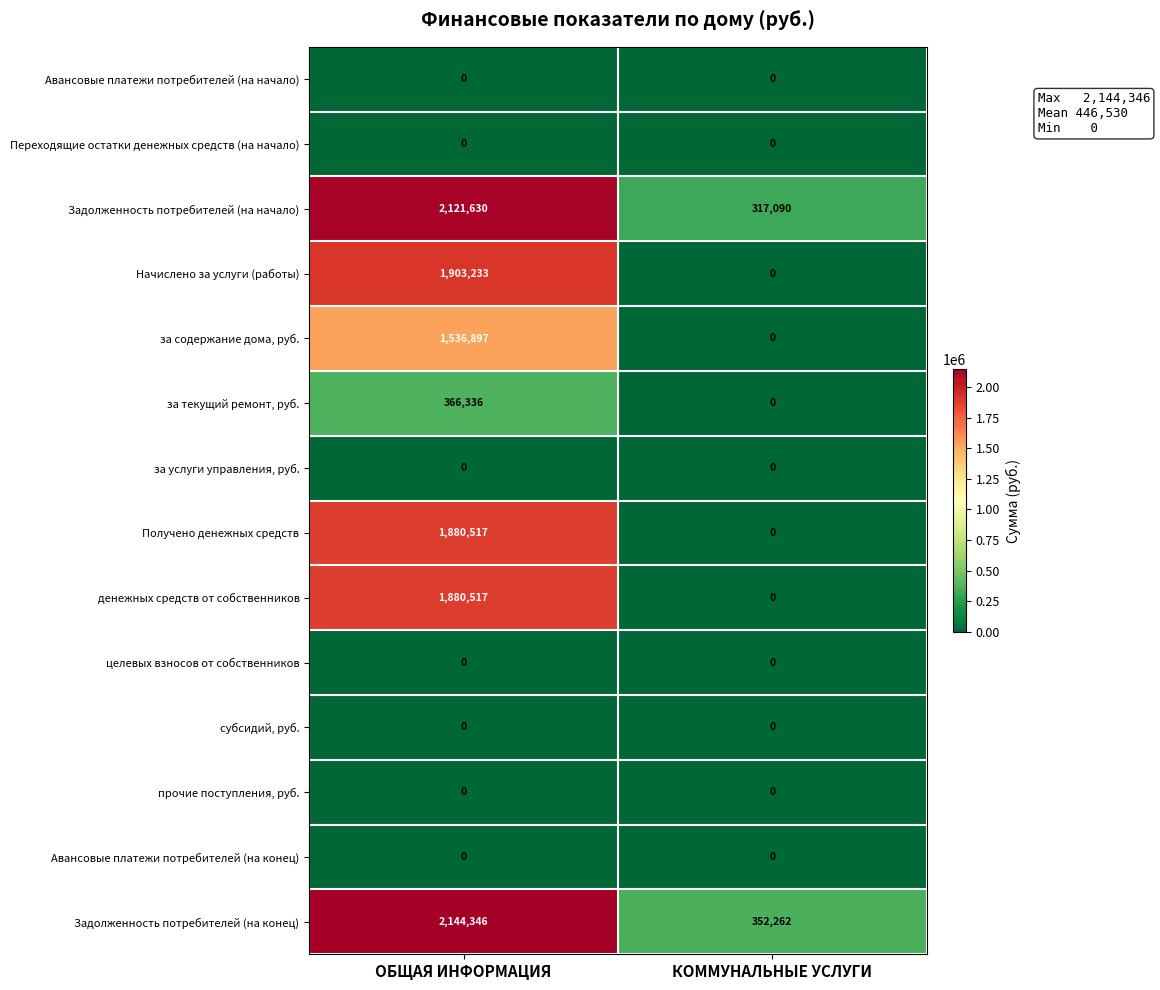

Reading left to right, what are all the values shown in this chart?

Авансовые платежи потребителей (на начало): ОБЩАЯ ИНФОРМАЦИЯ=0	КОММУНАЛЬНЫЕ УСЛУГИ=0
Переходящие остатки денежных средств (на начало): ОБЩАЯ ИНФОРМАЦИЯ=0	КОММУНАЛЬНЫЕ УСЛУГИ=0
Задолженность потребителей (на начало): ОБЩАЯ ИНФОРМАЦИЯ=2121630	КОММУНАЛЬНЫЕ УСЛУГИ=317090
Начислено за услуги (работы): ОБЩАЯ ИНФОРМАЦИЯ=1903233	КОММУНАЛЬНЫЕ УСЛУГИ=0
за содержание дома, руб.: ОБЩАЯ ИНФОРМАЦИЯ=1536897	КОММУНАЛЬНЫЕ УСЛУГИ=0
за текущий ремонт, руб.: ОБЩАЯ ИНФОРМАЦИЯ=366336	КОММУНАЛЬНЫЕ УСЛУГИ=0
за услуги управления, руб.: ОБЩАЯ ИНФОРМАЦИЯ=0	КОММУНАЛЬНЫЕ УСЛУГИ=0
Получено денежных средств: ОБЩАЯ ИНФОРМАЦИЯ=1880517	КОММУНАЛЬНЫЕ УСЛУГИ=0
денежных средств от собственников: ОБЩАЯ ИНФОРМАЦИЯ=1880517	КОММУНАЛЬНЫЕ УСЛУГИ=0
целевых взносов от собственников: ОБЩАЯ ИНФОРМАЦИЯ=0	КОММУНАЛЬНЫЕ УСЛУГИ=0
субсидий, руб.: ОБЩАЯ ИНФОРМАЦИЯ=0	КОММУНАЛЬНЫЕ УСЛУГИ=0
прочие поступления, руб.: ОБЩАЯ ИНФОРМАЦИЯ=0	КОММУНАЛЬНЫЕ УСЛУГИ=0
Авансовые платежи потребителей (на конец): ОБЩАЯ ИНФОРМАЦИЯ=0	КОММУНАЛЬНЫЕ УСЛУГИ=0
Задолженность потребителей (на конец): ОБЩАЯ ИНФОРМАЦИЯ=2144346	КОММУНАЛЬНЫЕ УСЛУГИ=352262